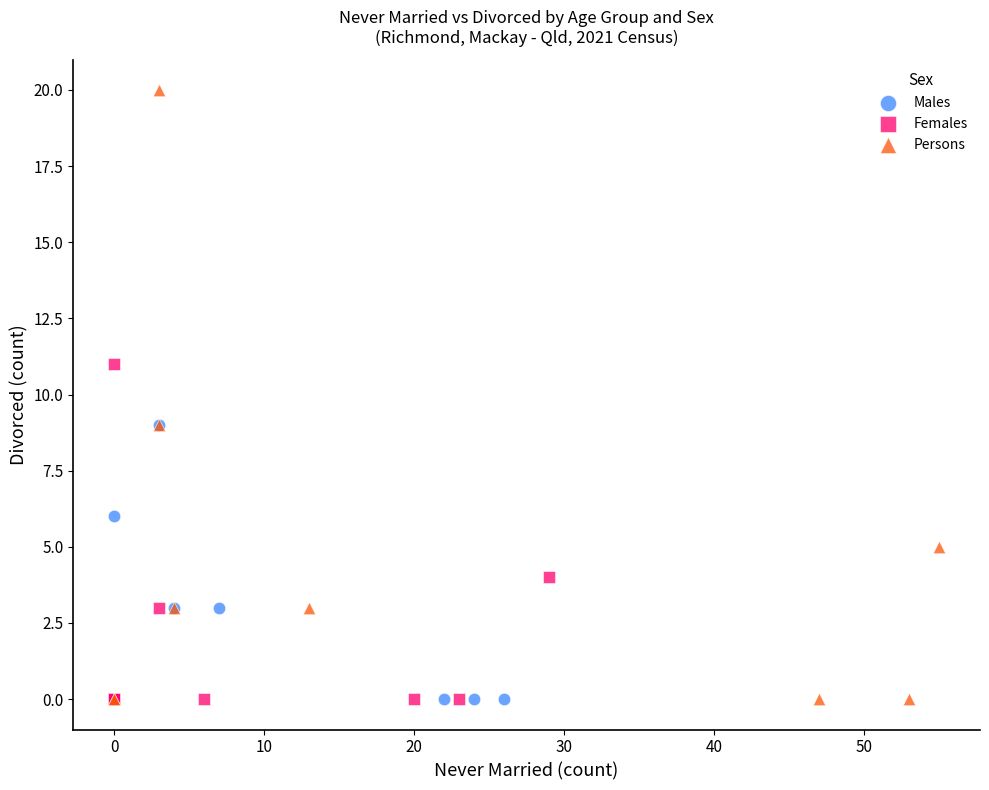

Which series contains the highest Y value?

Persons